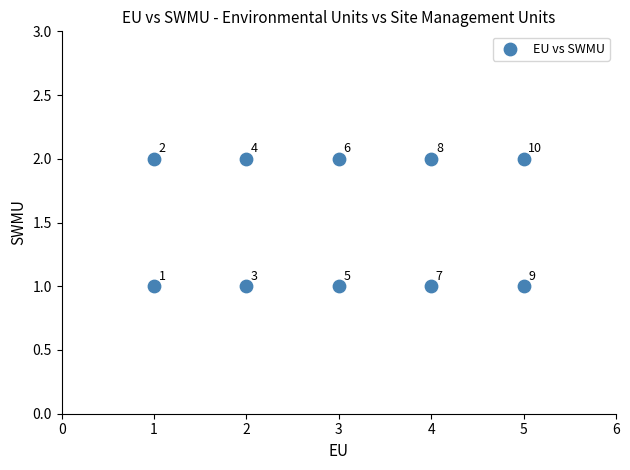

What is the range of X values (max minus min)?

4